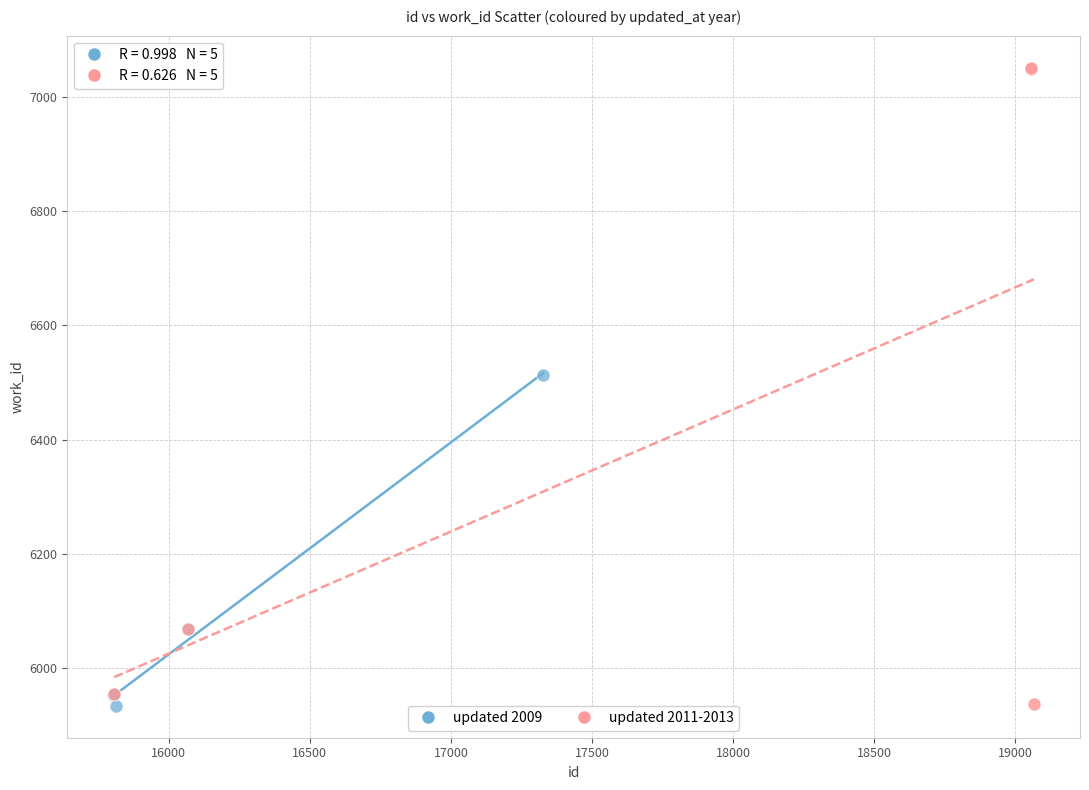

Which series reaches the maximum Y coordinate?

updated 2011-2013